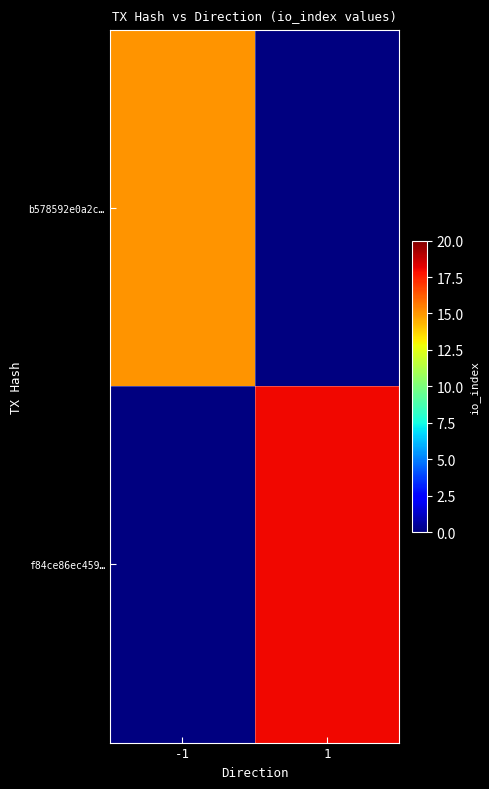

Which has a higher value, -1 or 1?

1